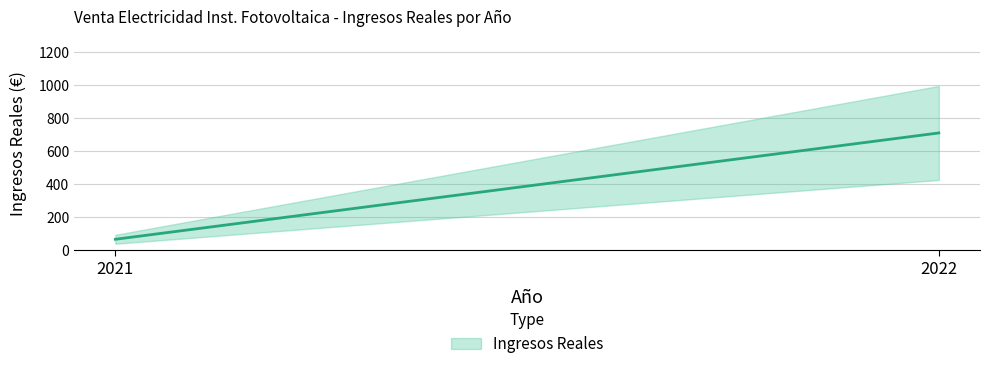

What is the change in value from 2021 to 2022?

+642.4